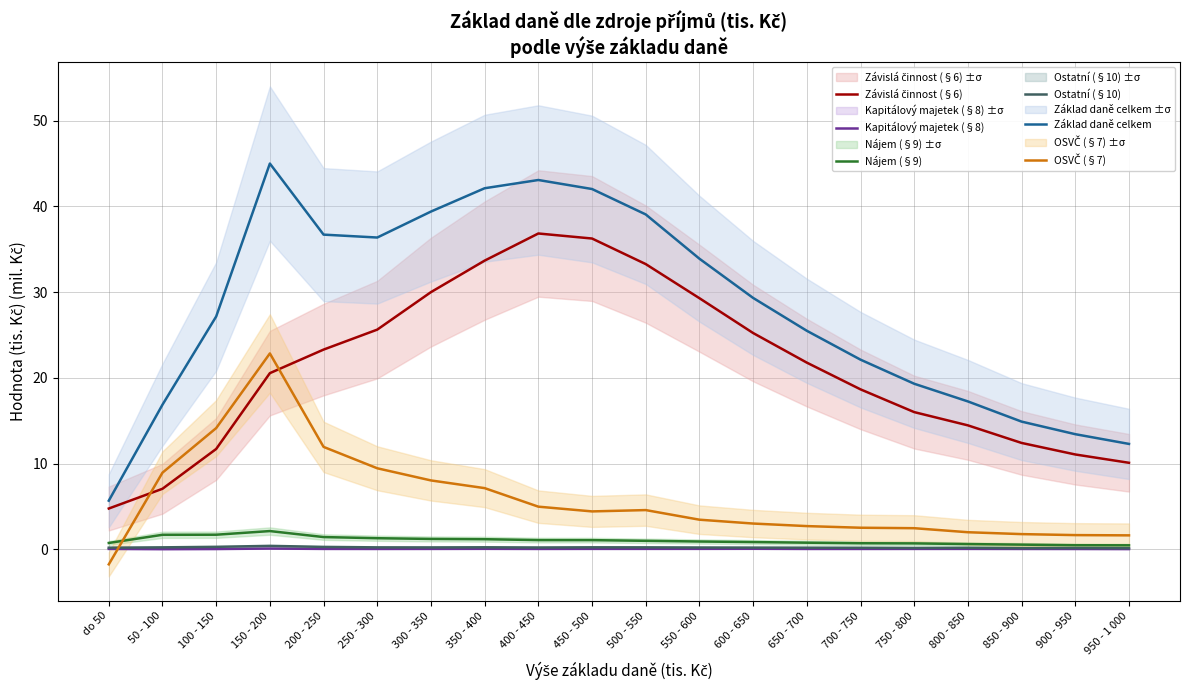

What is the value of the Ostatní (§10) point at the 2nd from the left?

0.2